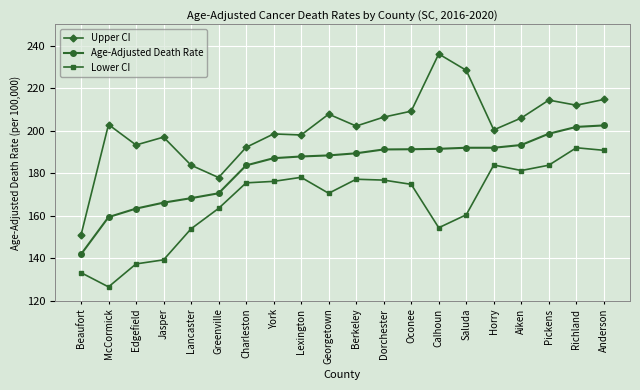

What is the approximate value of Age-Adjusted Death Rate at Oconee?

191.3